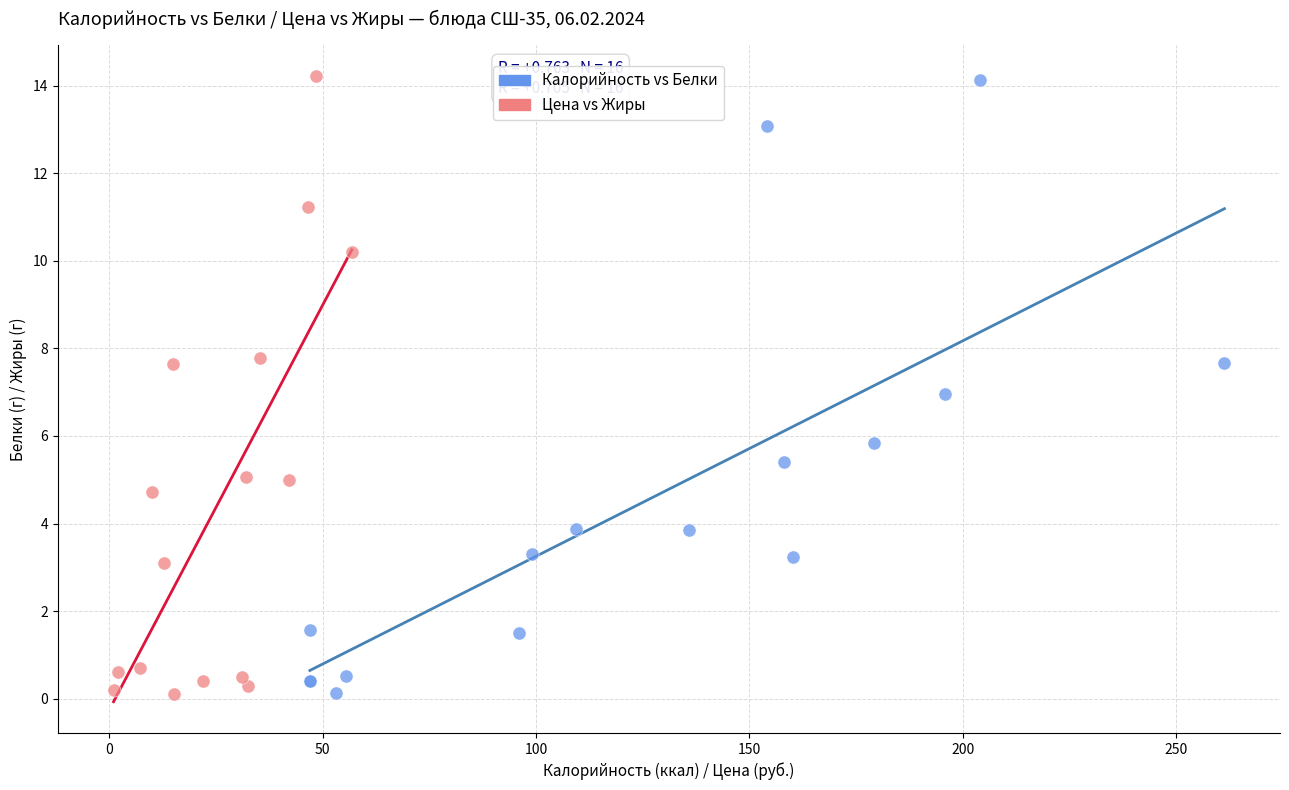

Which series has the widest spread of Y values?

Цена vs Жиры